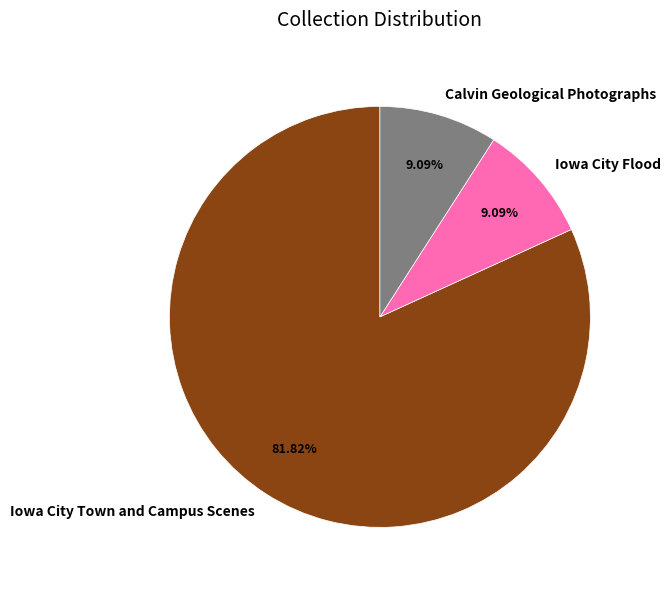

Which category has the biggest portion of the pie?

Iowa City Town and Campus Scenes